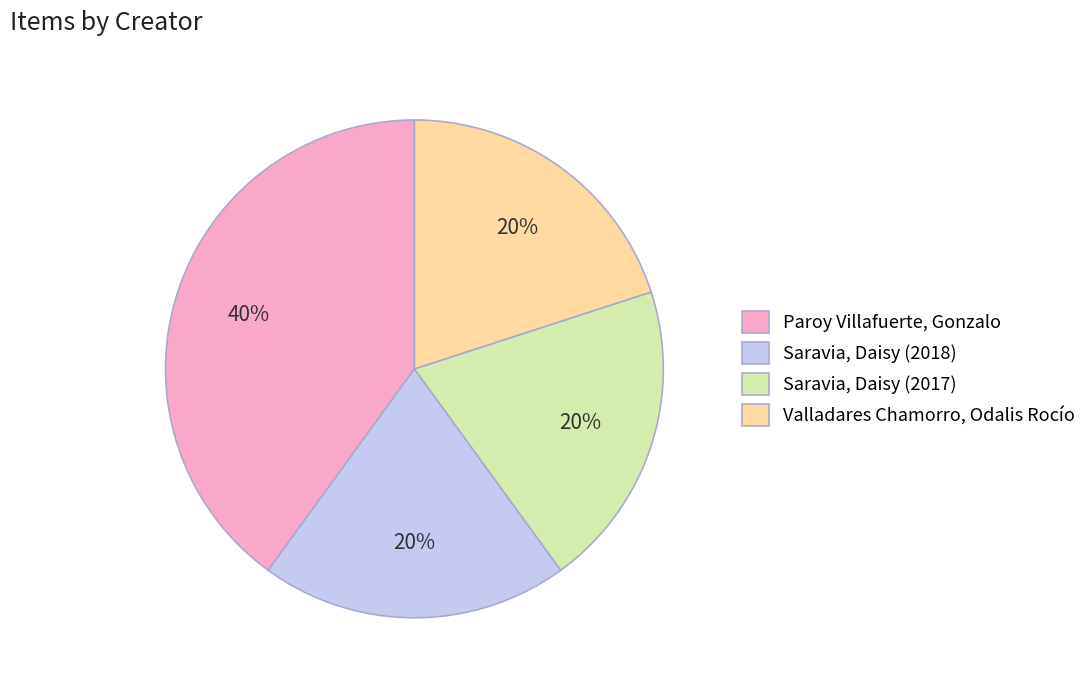

How many slices are in this pie chart?

4